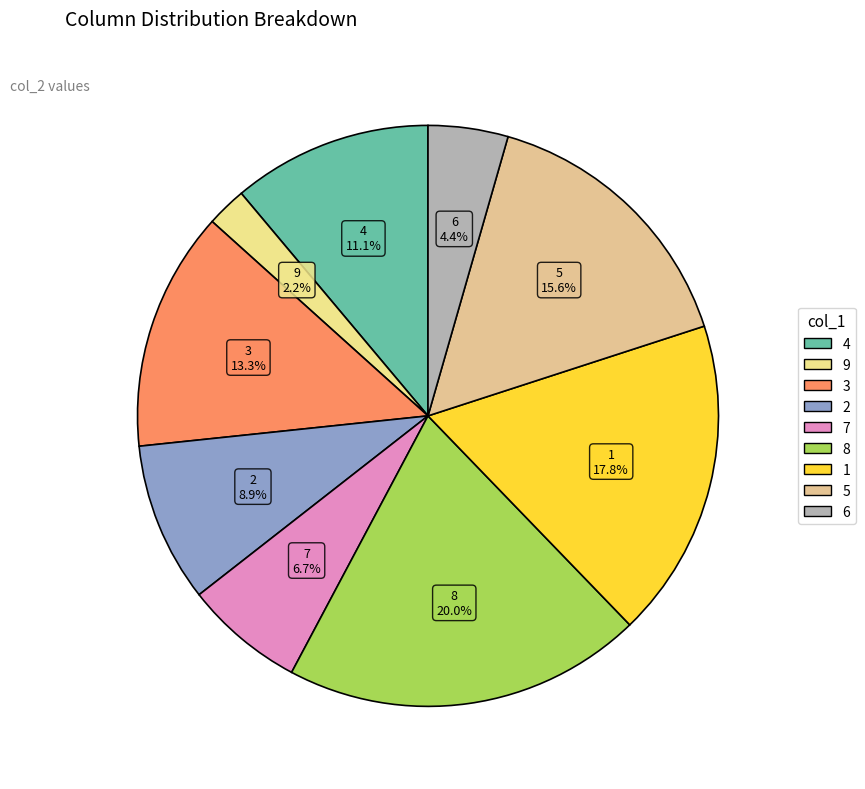

What is the ratio of the value at 8 to the value at 6?

4.5